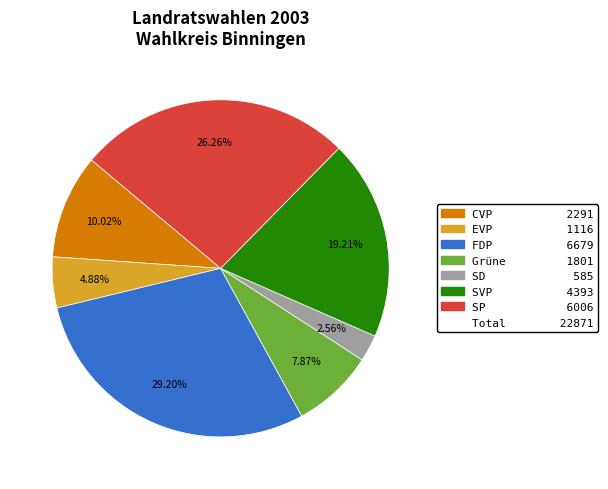

Is there any slice that represents more than half of the pie?

No